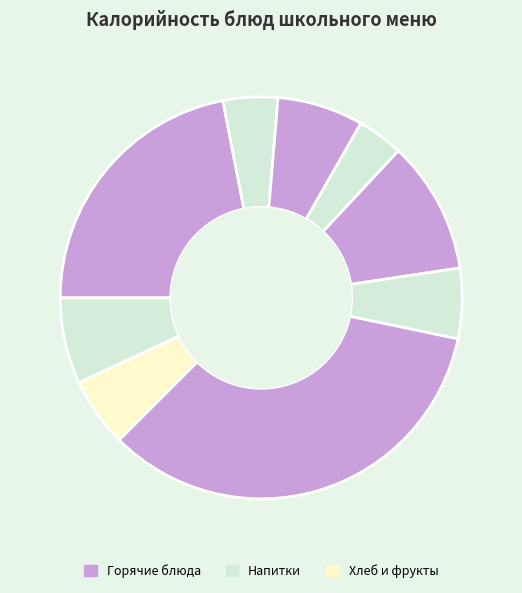

How many segments does this pie chart have?

9